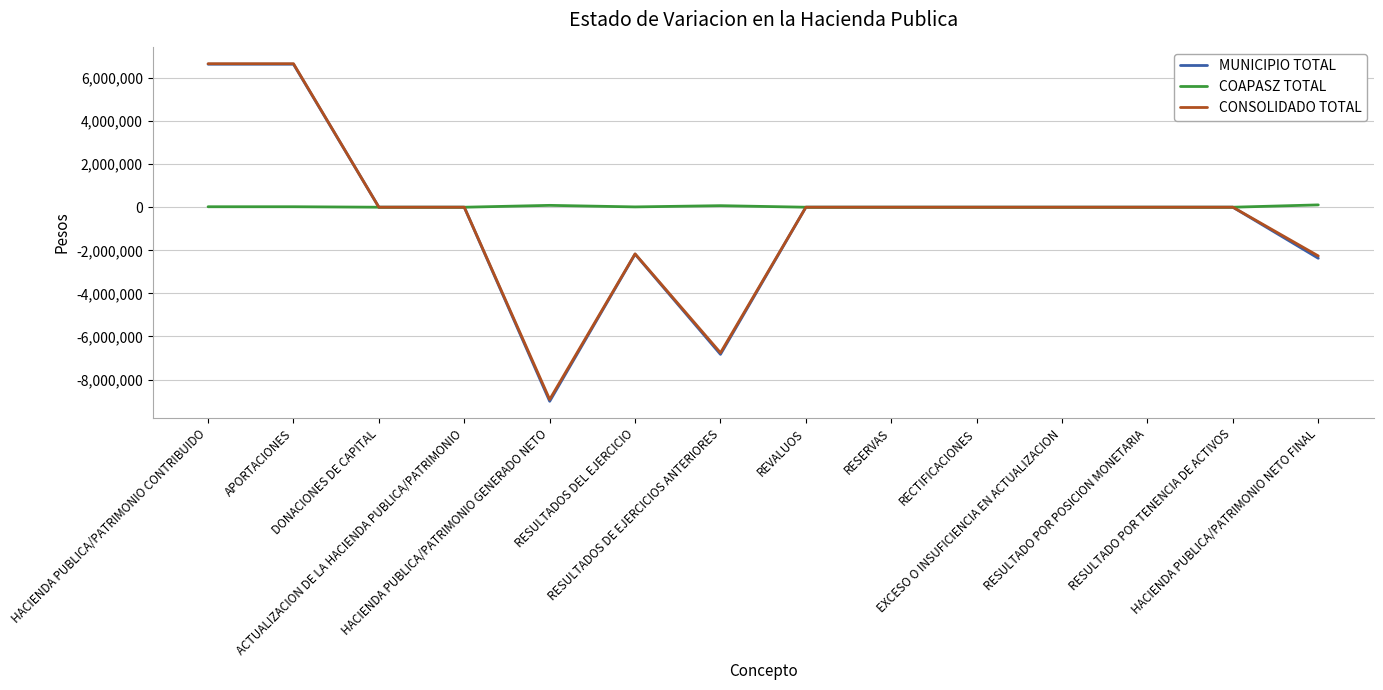

What is the minimum value shown in the chart?

-9007287.8